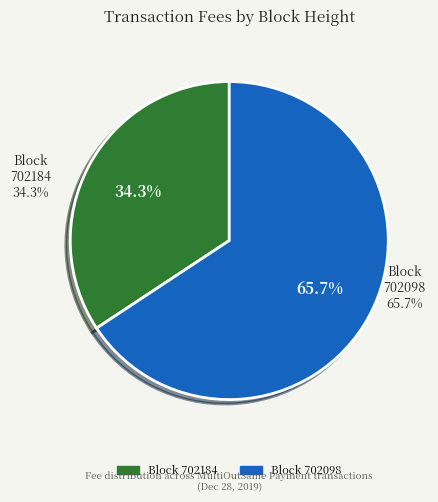

Is it true that 702098 is 58% of the pie?

False